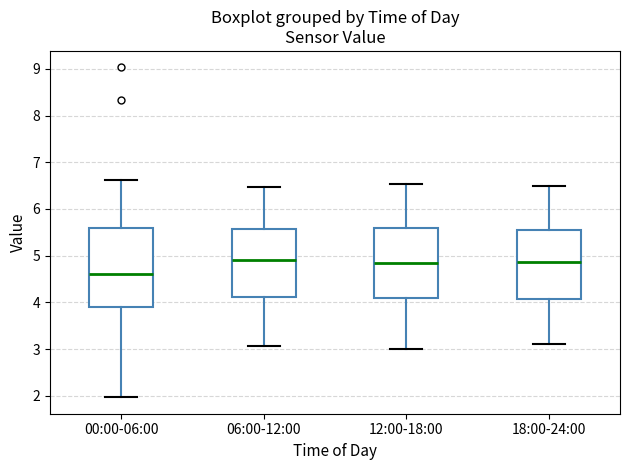

Where is the upper edge of the box for 18:00-24:00 on the y-axis? The values are not printed on the chart, so give them approximately, as read against the axis.

5.5